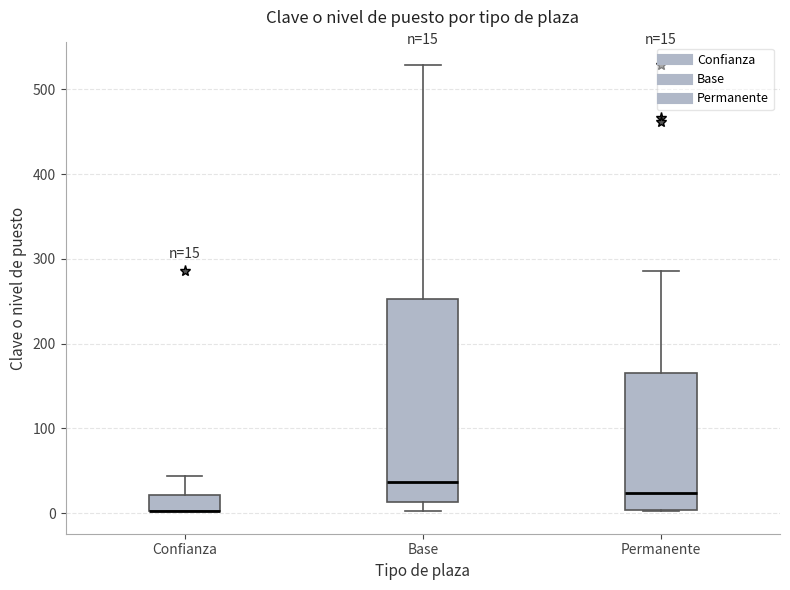

Which box is the tallest, from its lower edge to its upper edge?

Base